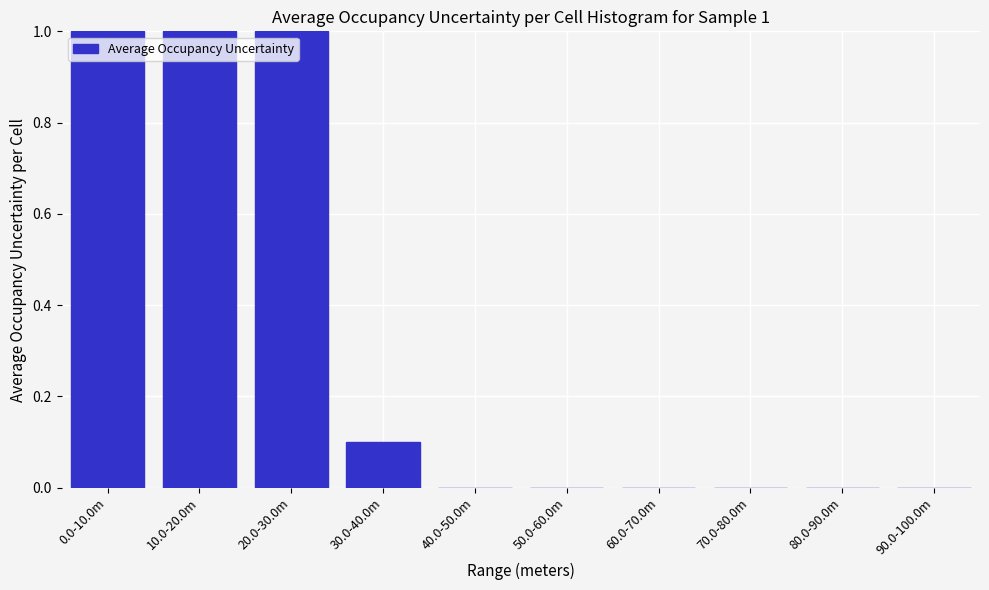

Reading left to right, transcribe all the data shown in this chart.

0.0-10.0m=1.0	10.0-20.0m=1.0	20.0-30.0m=1.0	30.0-40.0m=0.1	40.0-50.0m=0.0	50.0-60.0m=0.0	60.0-70.0m=0.0	70.0-80.0m=0.0	80.0-90.0m=0.0	90.0-100.0m=0.0